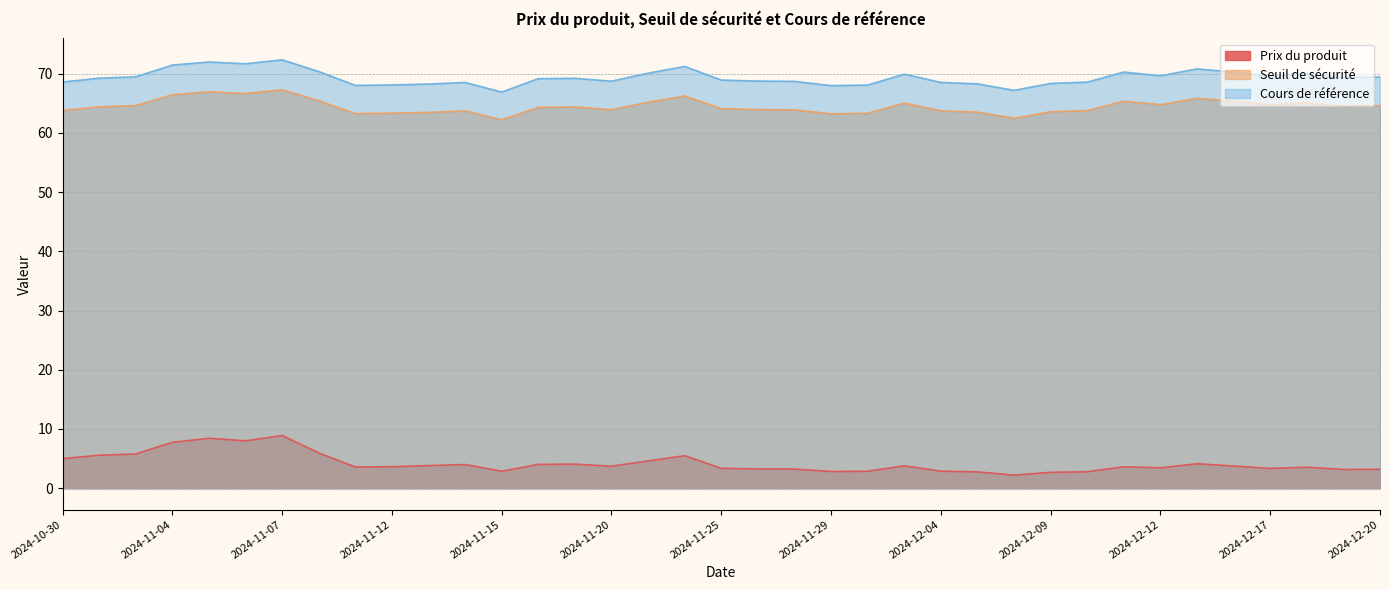

Which series has the largest total across all categories?

Cours de référence